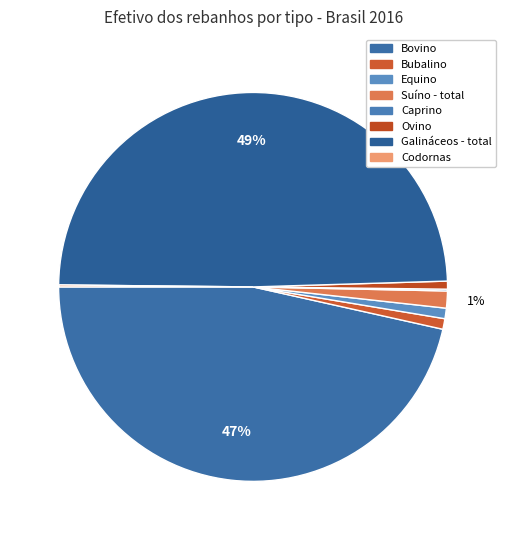

Does Codornas account for over 50% of the chart?

No